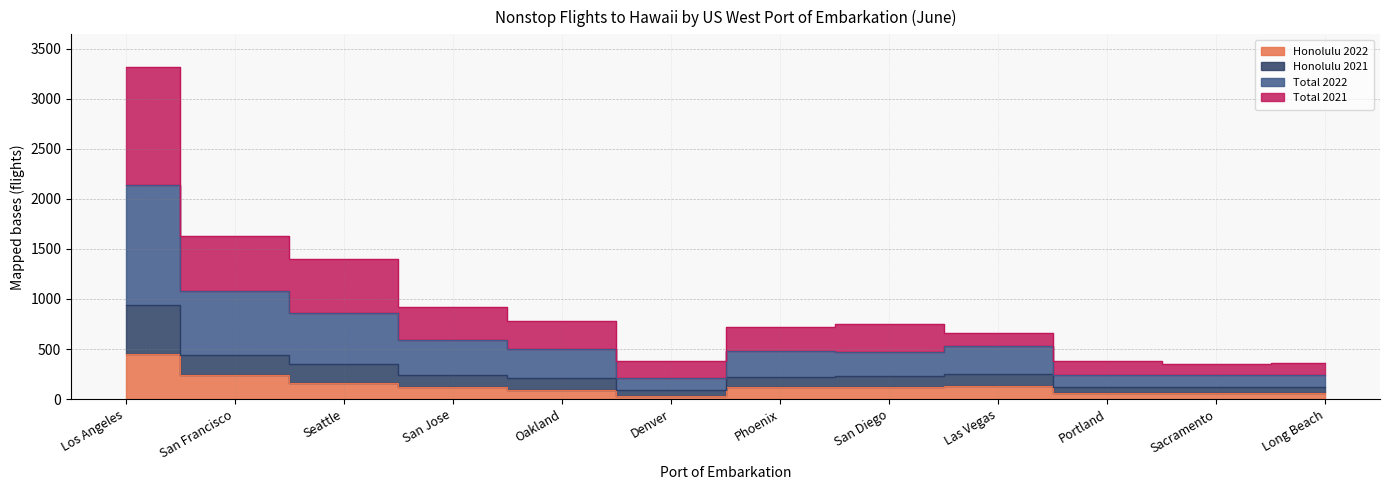

Between Seattle and Oakland, which series saw the biggest shift?

Total 2021